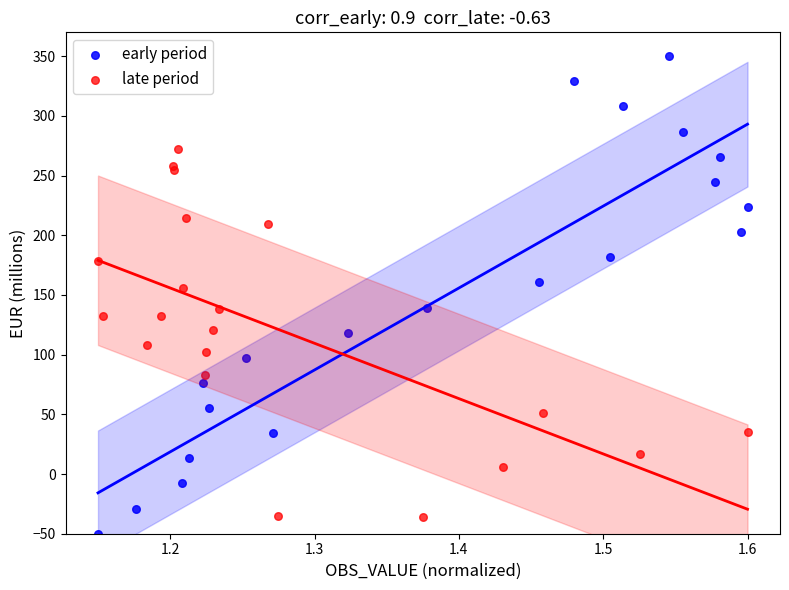

Which series has the widest spread of Y values?

early period